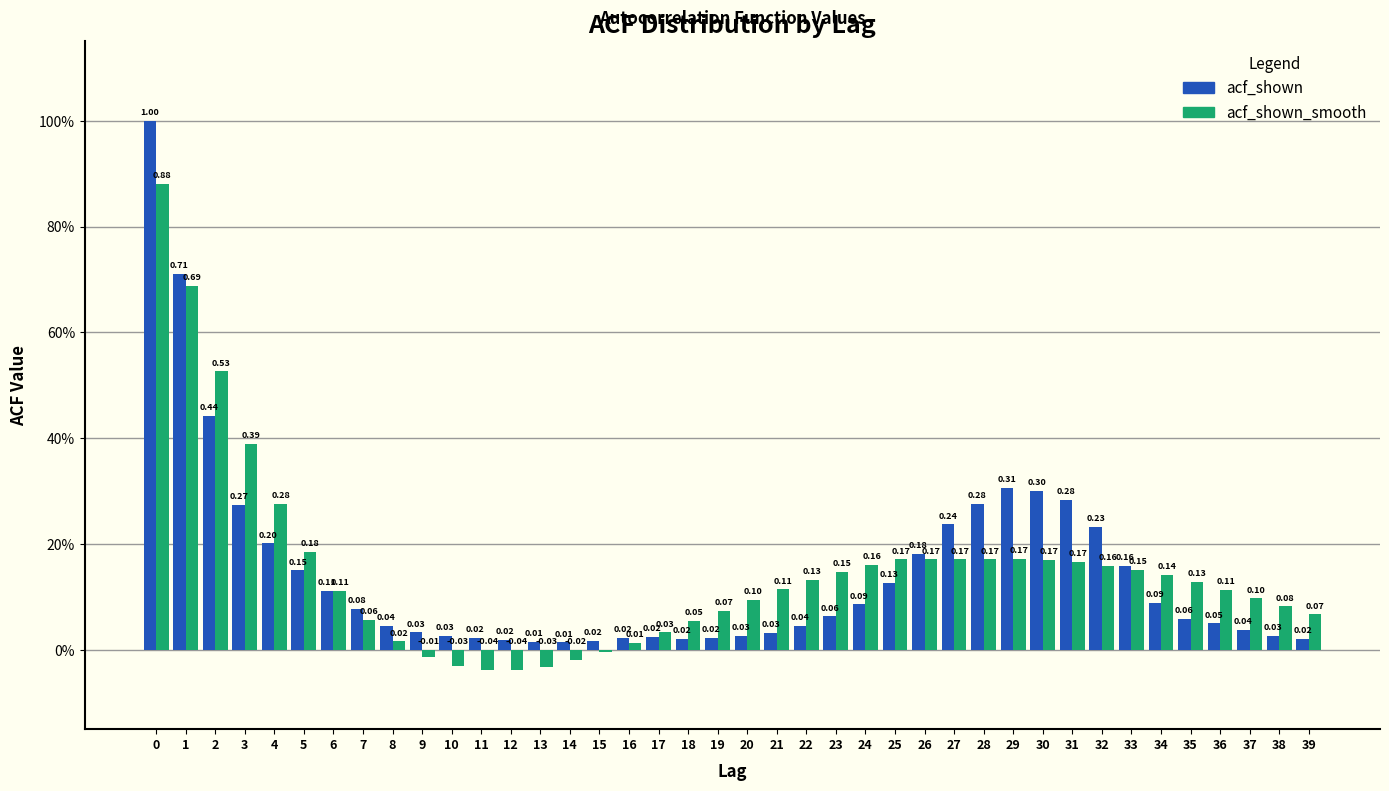

What are all the series names shown in the legend?

acf_shown, acf_shown_smooth